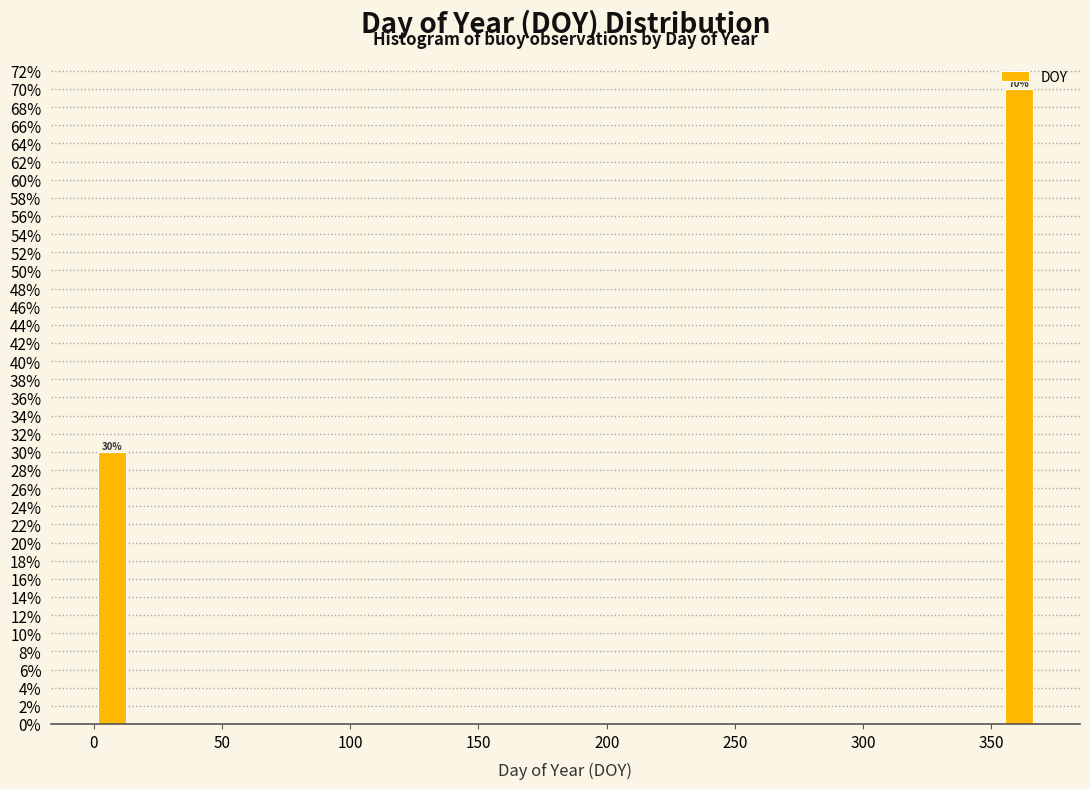

Around what value on the x-axis is the tallest bar? Give the approximate position of its centre, as read against the axis.

360